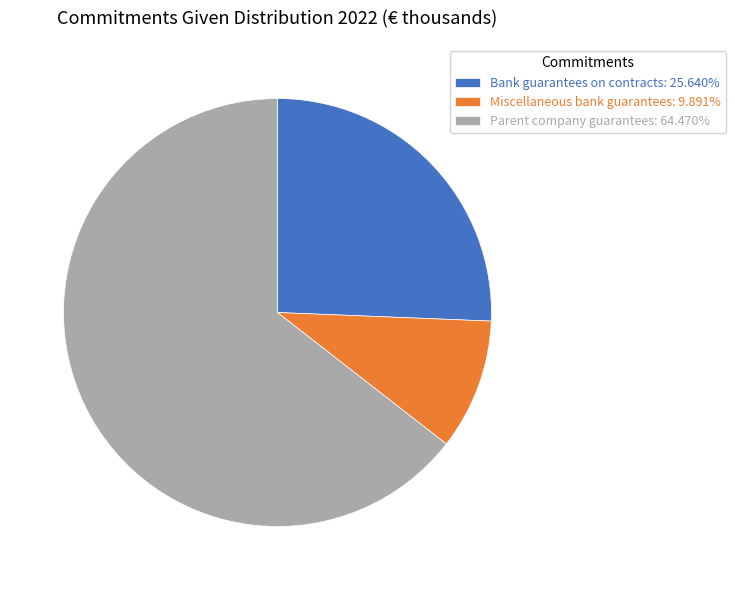

Is it true that Bank guarantees on contracts is 26% of the pie?

True